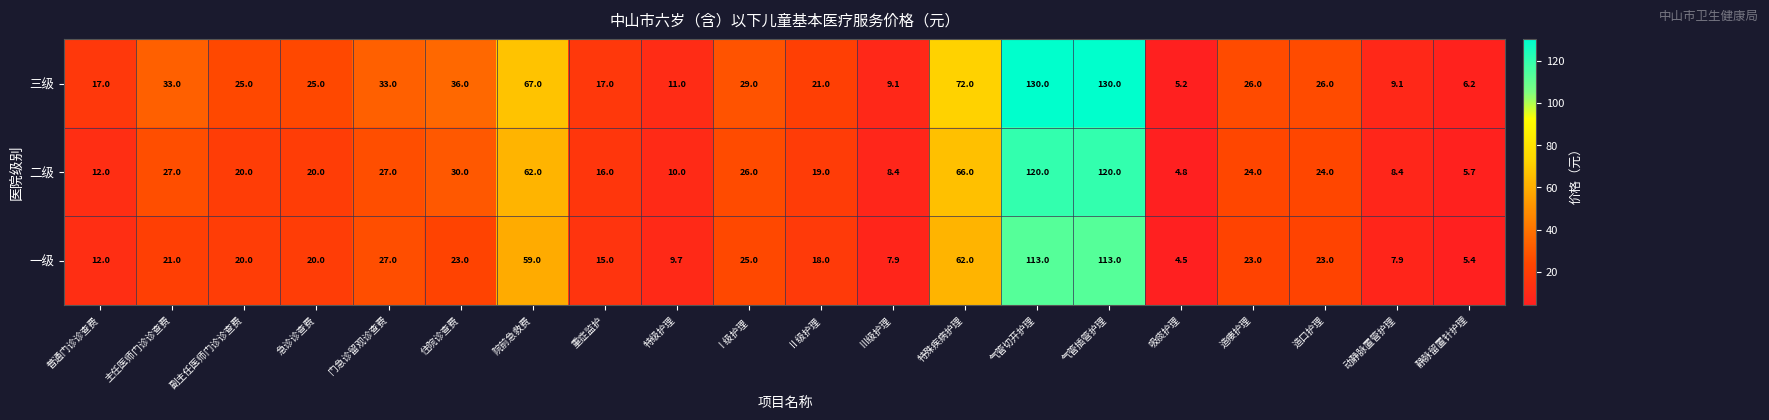

Rank the series by their maximum value, from lowest to highest.

一级, 二级, 三级